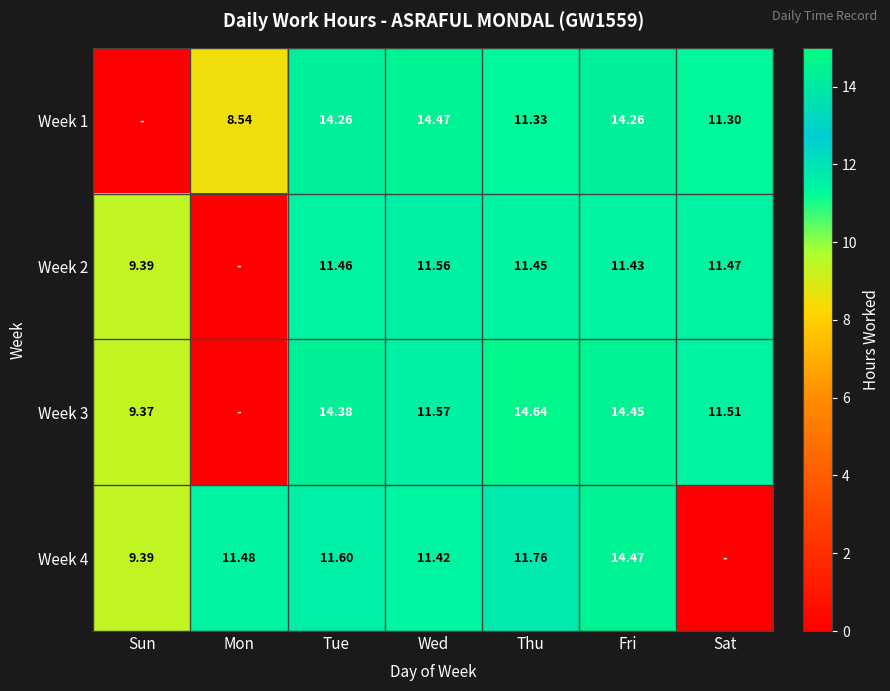

What is the sum of all Week 1 values?

74.2